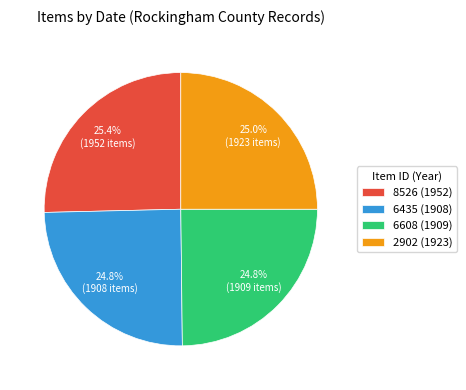

Is there any slice that represents more than half of the pie?

No